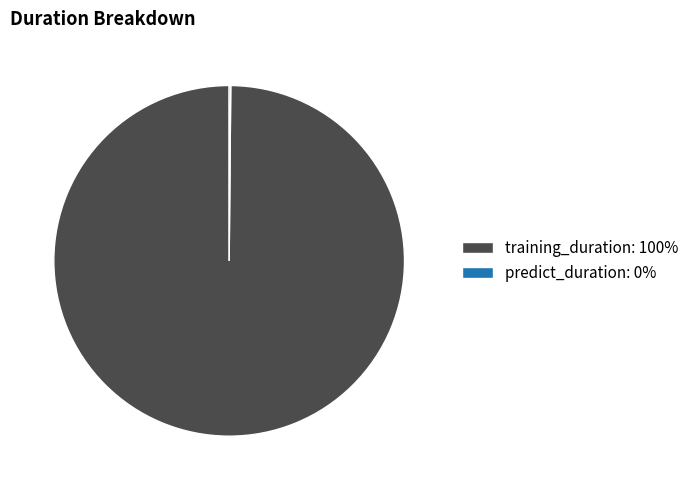

True or false: training_duration accounts for 86% of the total.

False